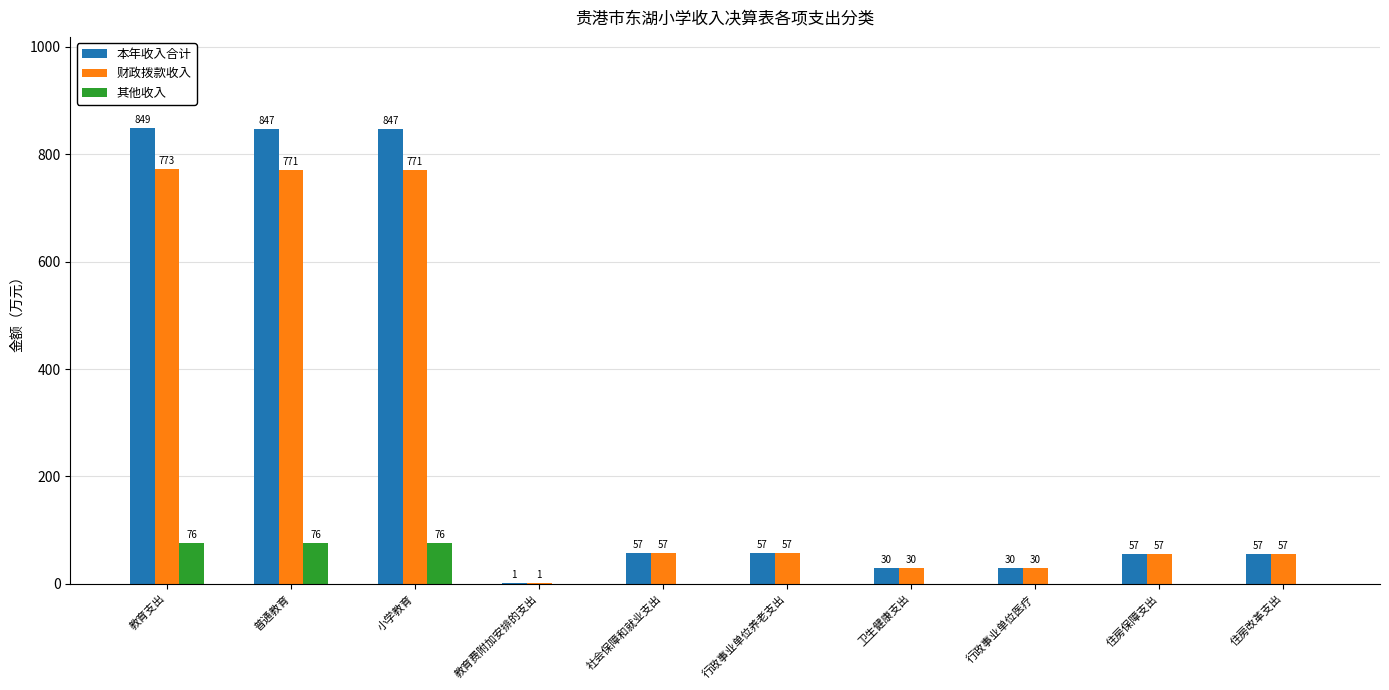

Are the bars grouped side by side (vs. stacked)?

Yes